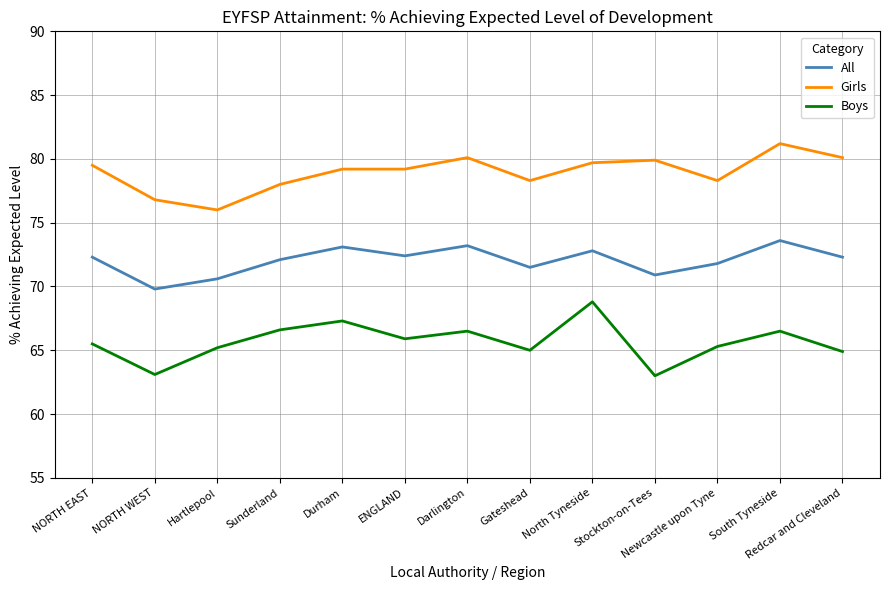

What position from the left is North Tyneside?

9